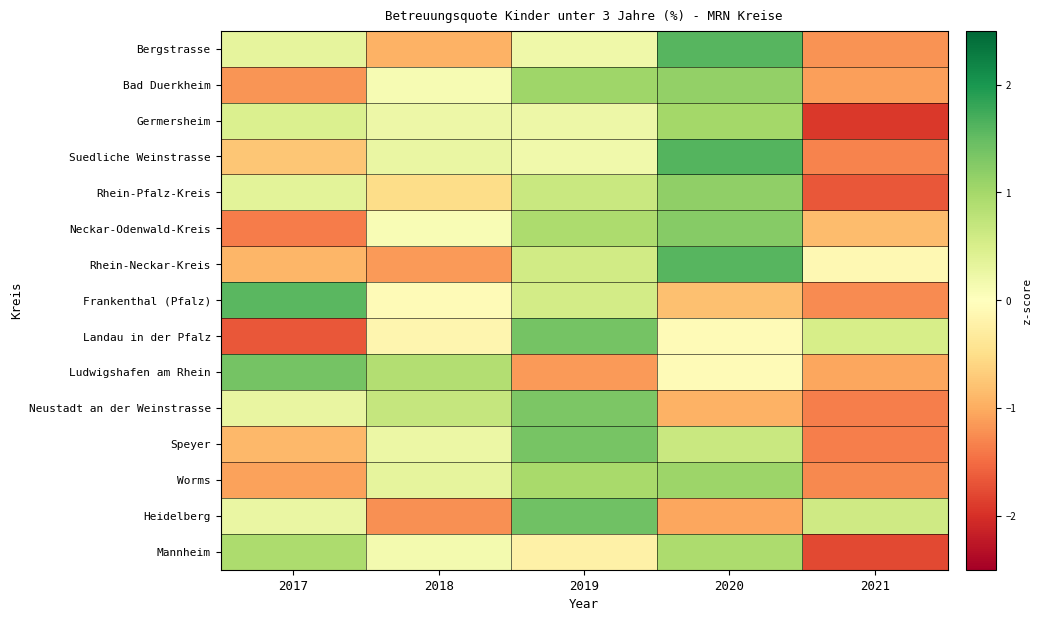

At which category is the sum across all series the highest?

2019